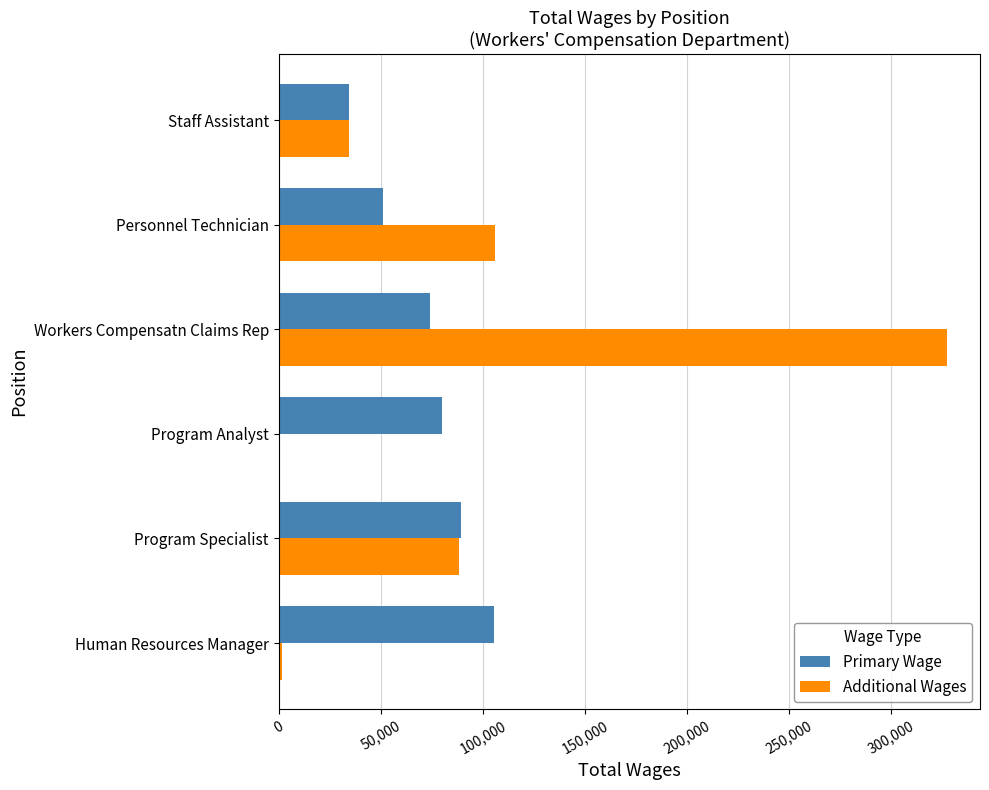

At which label is Additional Wages closest to 163515?

Personnel Technician